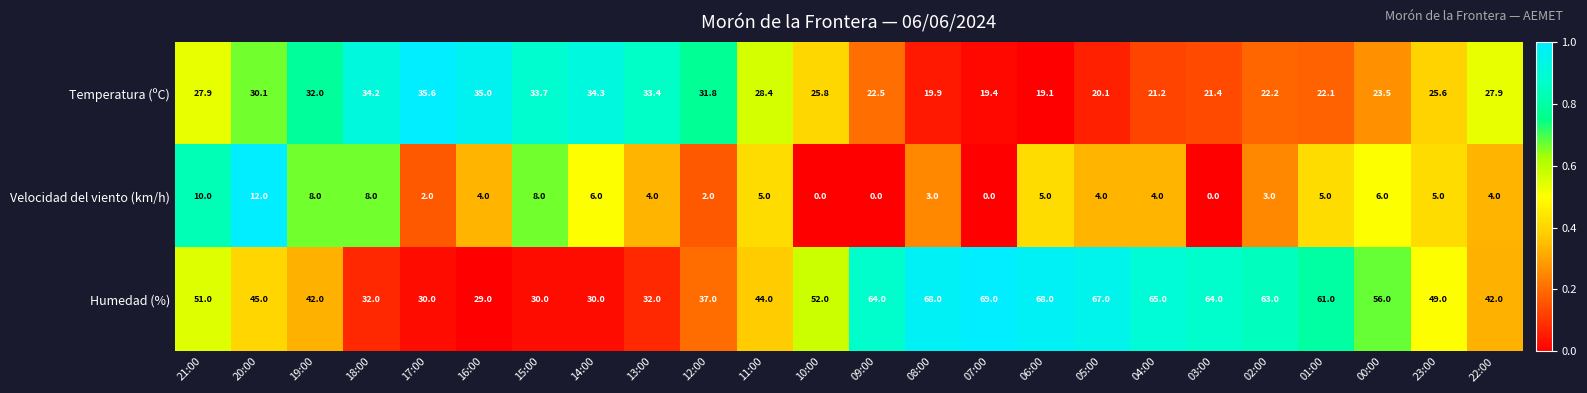

Is it true that Temperatura (ºC) equals 19.9 at 08:00?

True